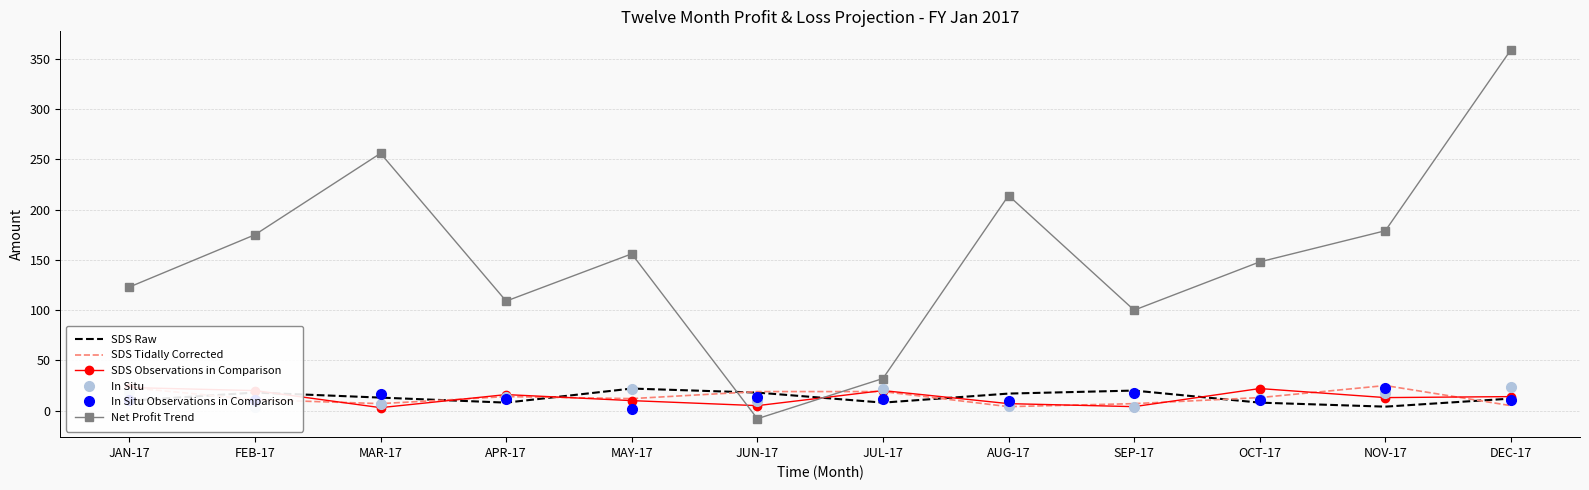

What is the value of the SDS Raw point at the 9th from the left?

20